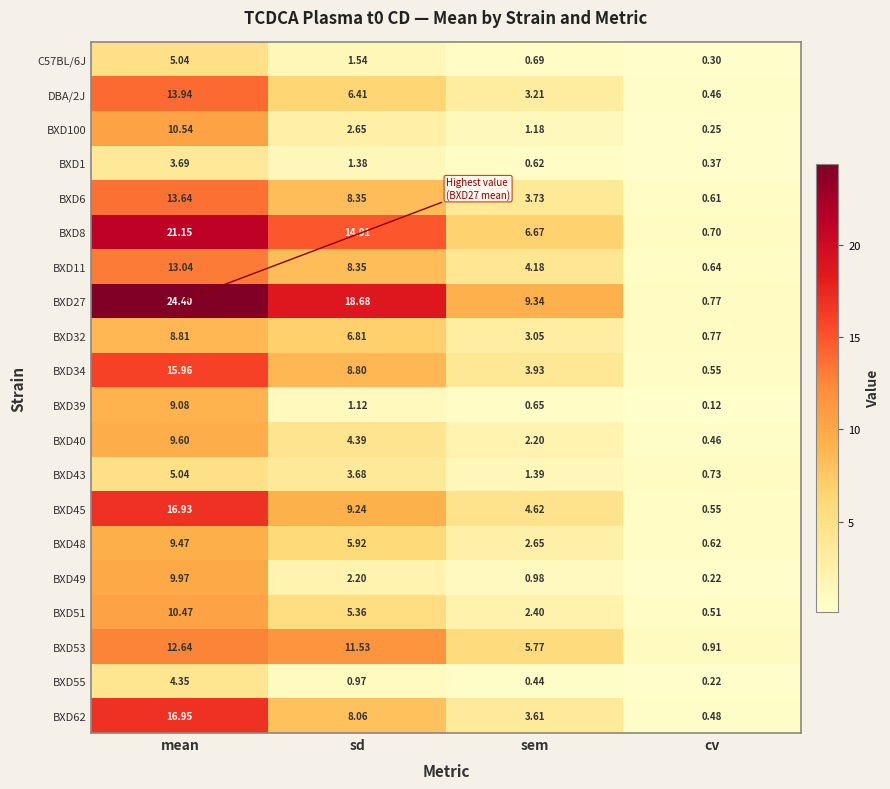

Where is BXD6 nearest to the value 7?

sd